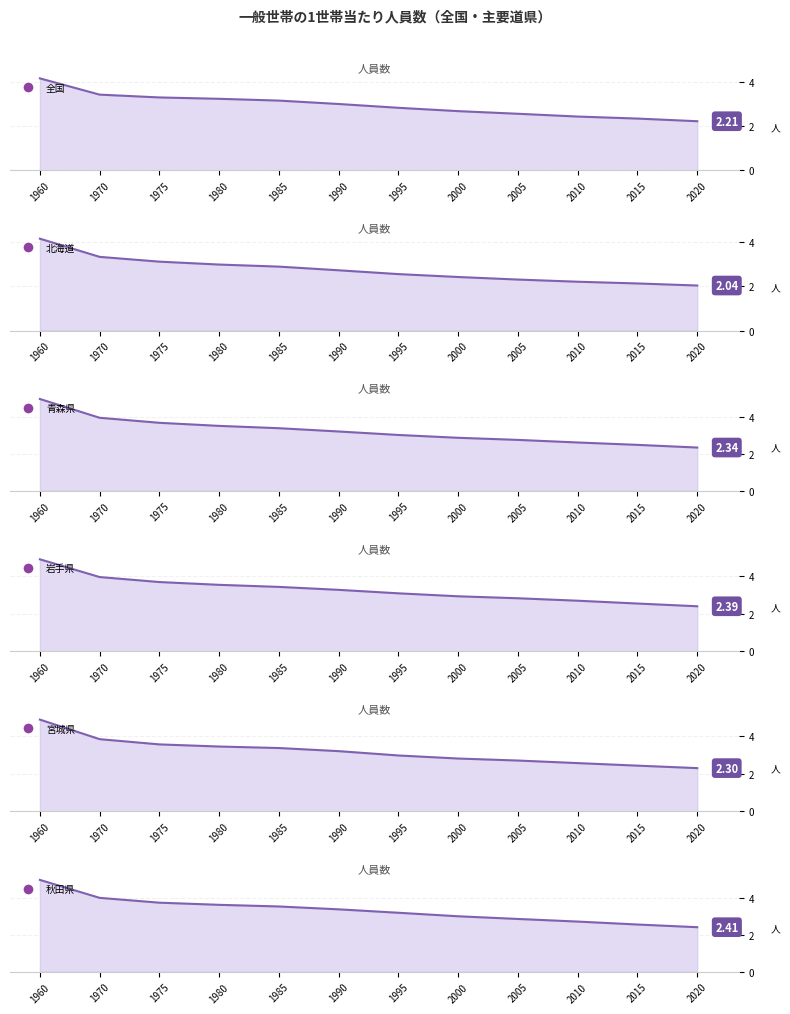

The 青森県 series shows 2.9 at 2000. True or false?

True